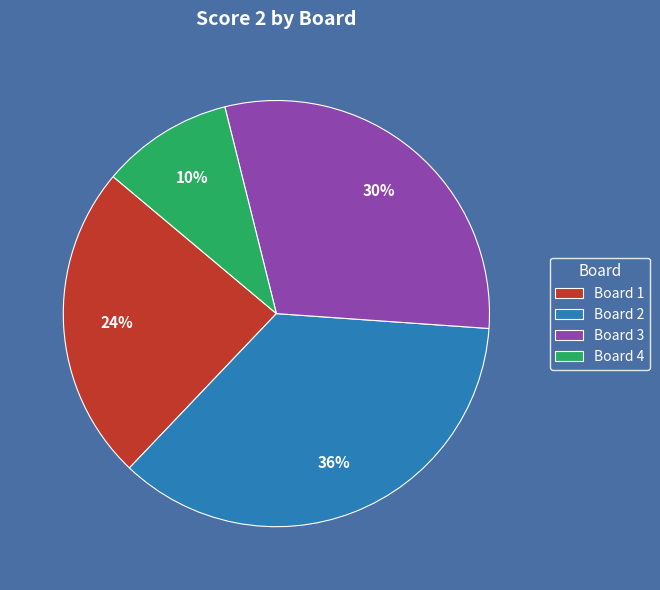

Rank the categories by value from lowest to highest.

Board 4, Board 1, Board 3, Board 2